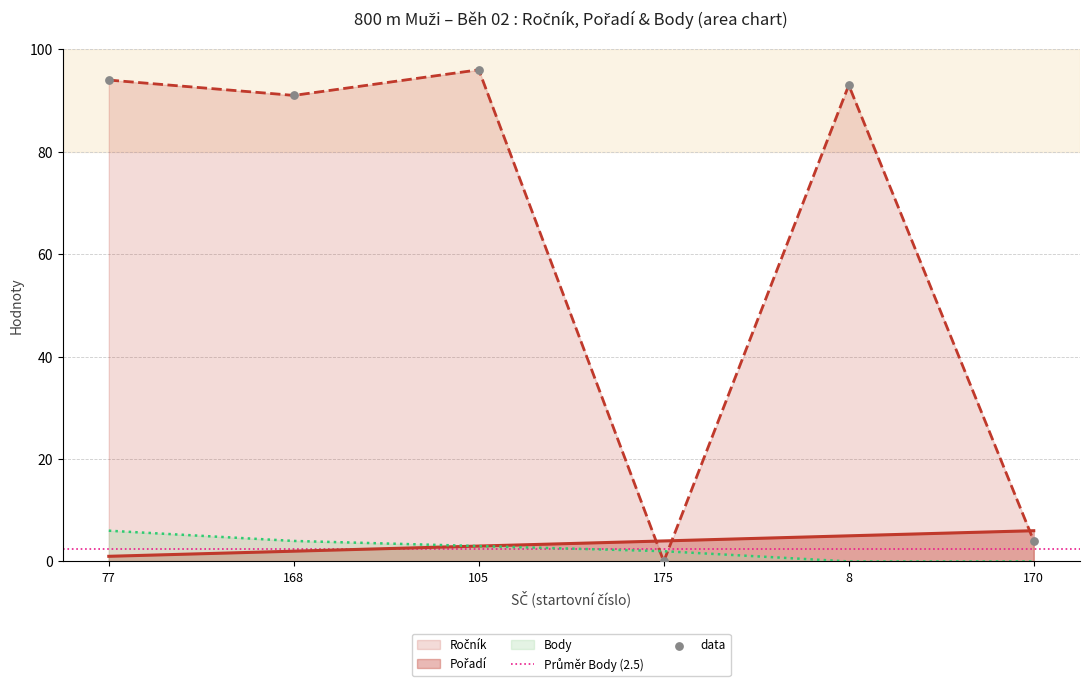

At how many categories does at least one series exceed 78?

4